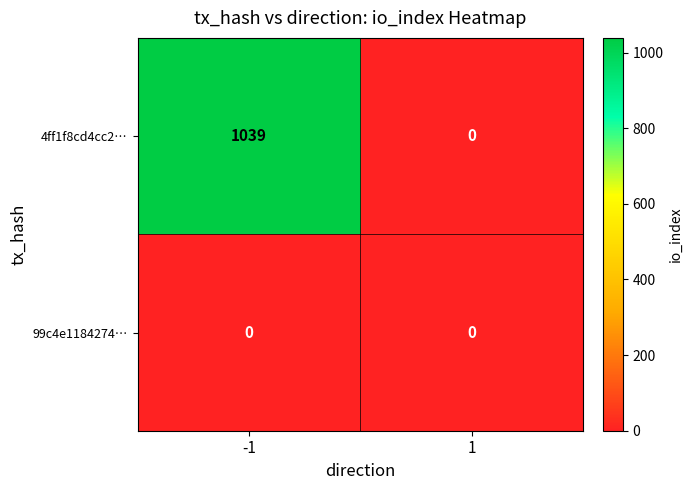

What is the maximum value shown in the chart?

1039